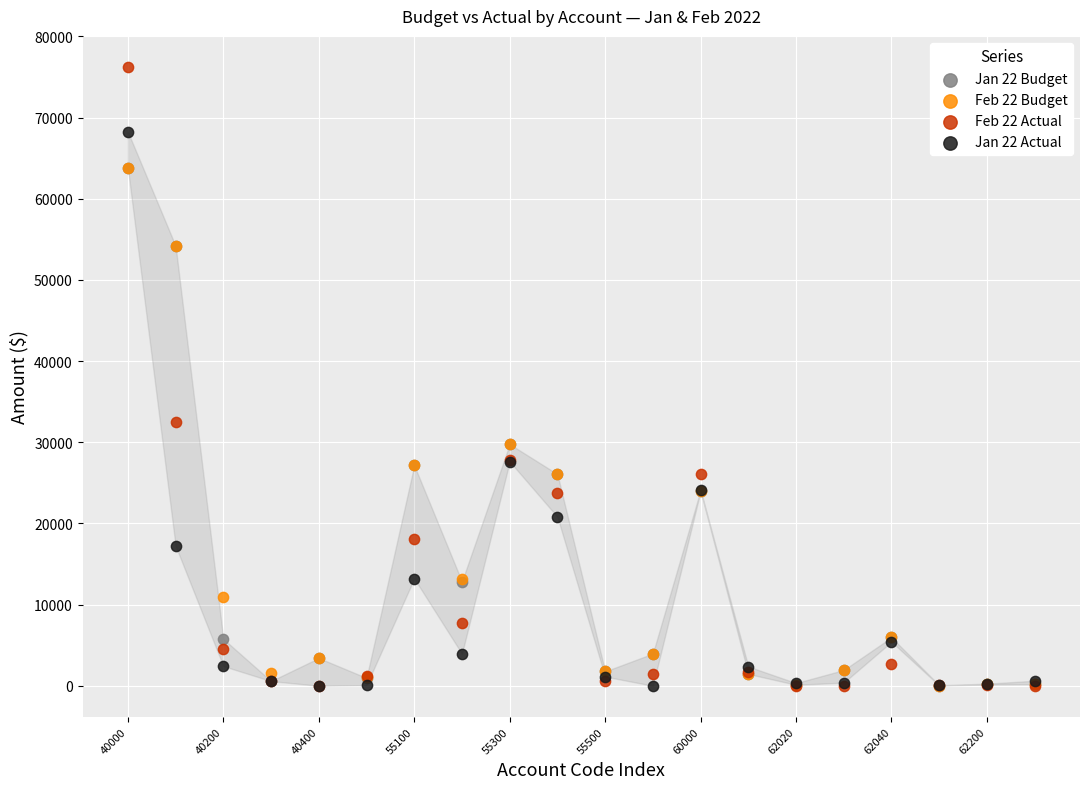

Across all series, what Y value is closest to 38125?

32485